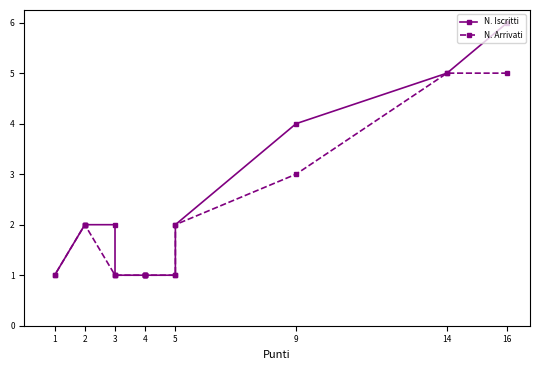

True or false: N. Arrivati and N. Iscritti cross at least once.

False